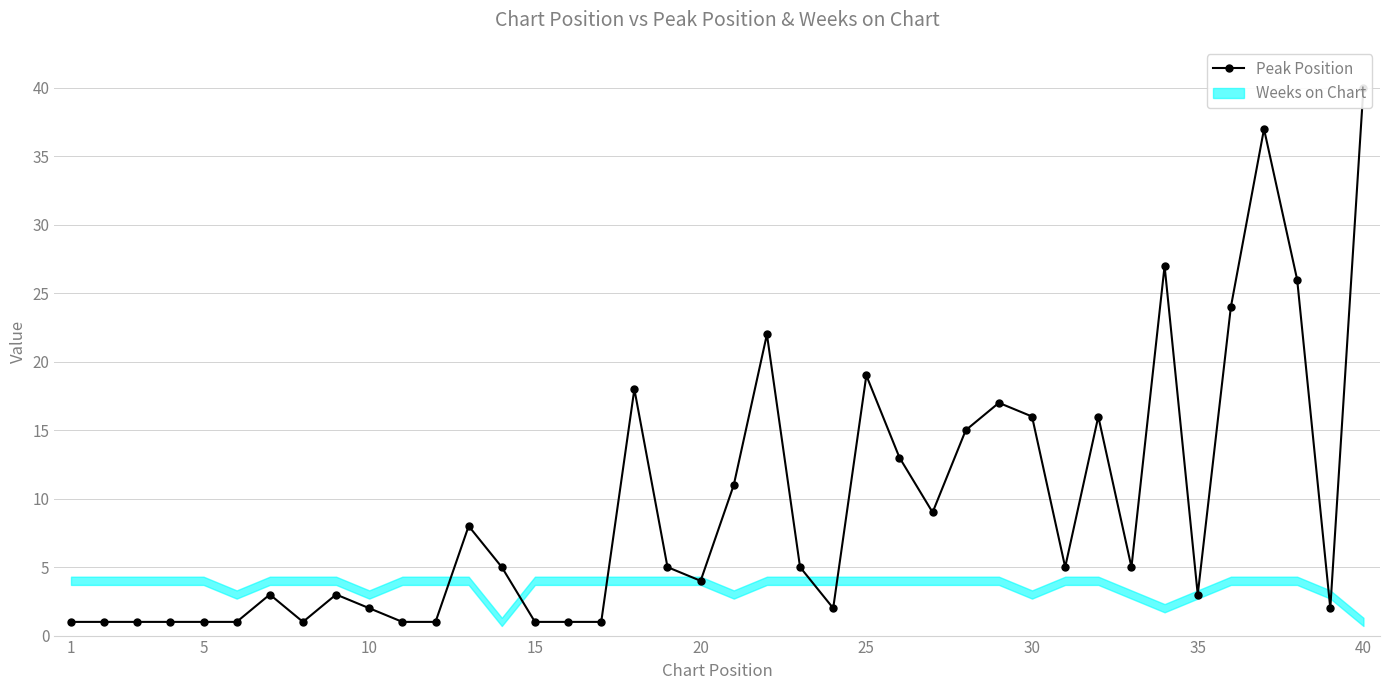

How many interior local peaks (higher than both neighbors) does the data have?

10